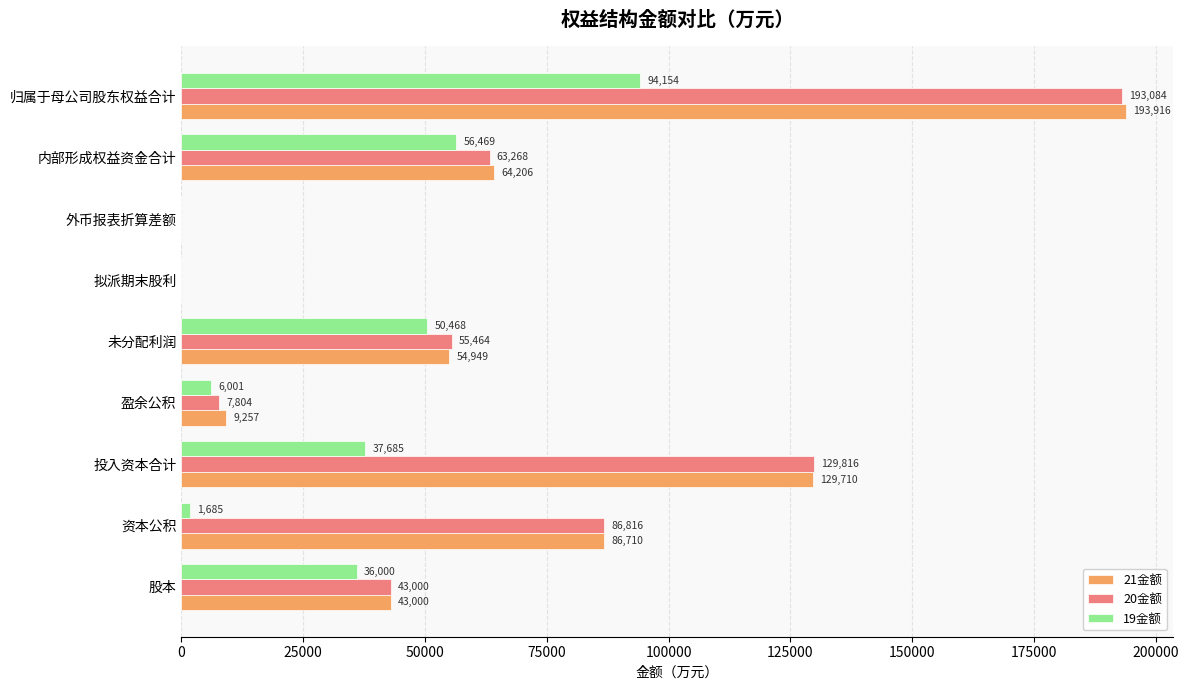

At which label is 19金额 closest to 47076?

未分配利润